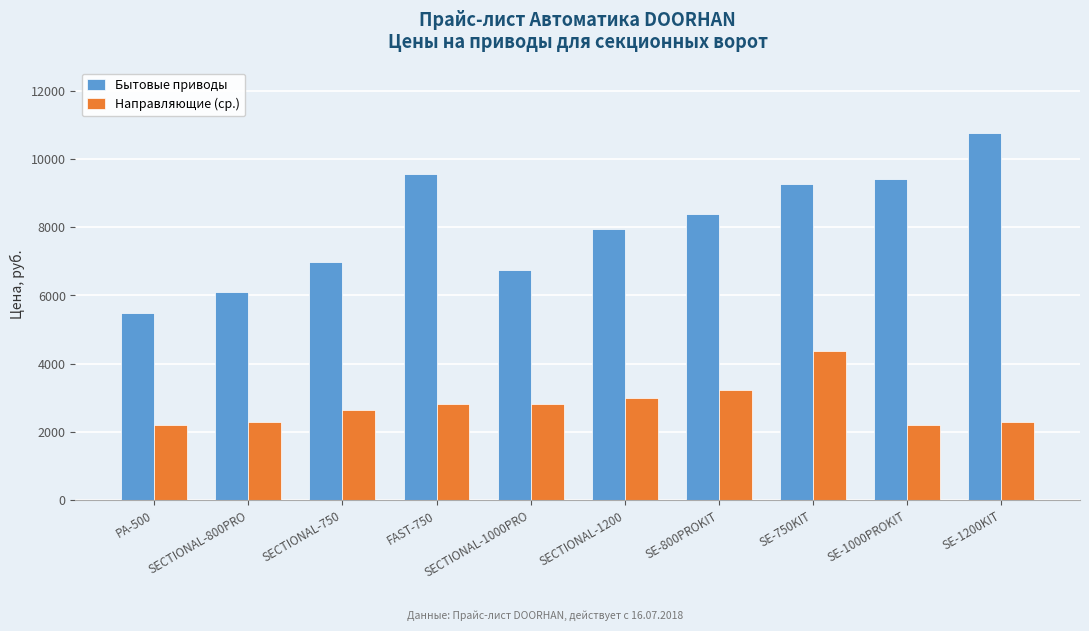

Which series changed the most between SECTIONAL-750 and SE-750KIT?

Бытовые приводы